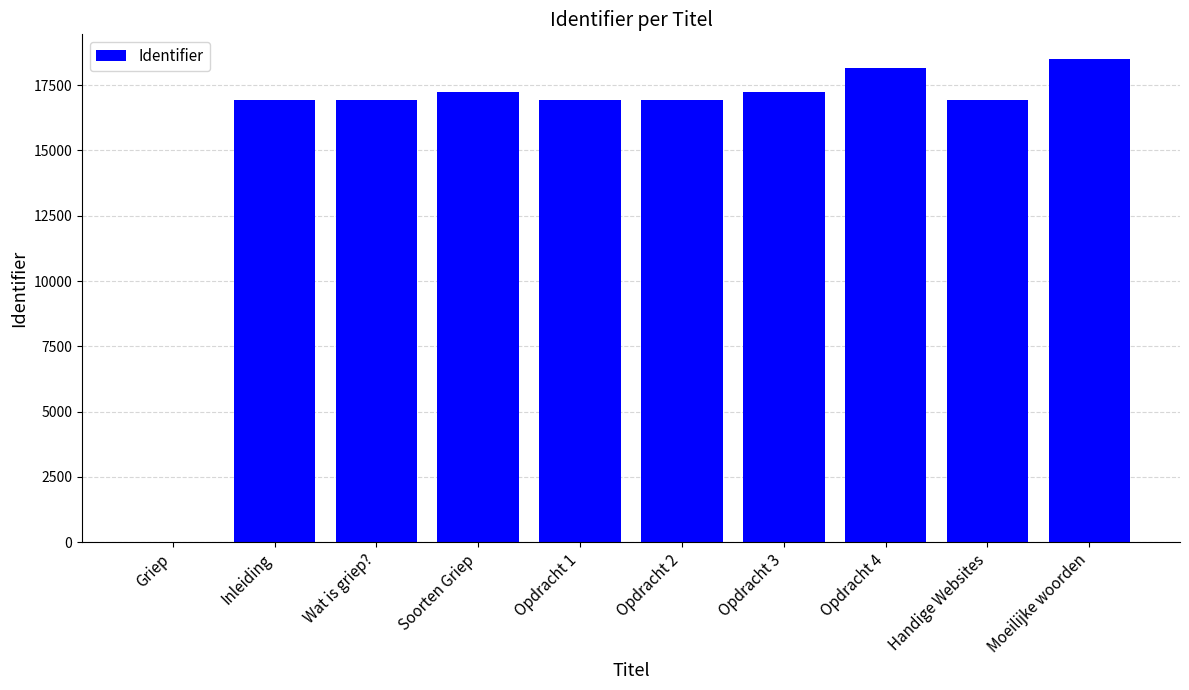

The chart shows a value of 28655 at Moeilijke woorden. True or false?

False